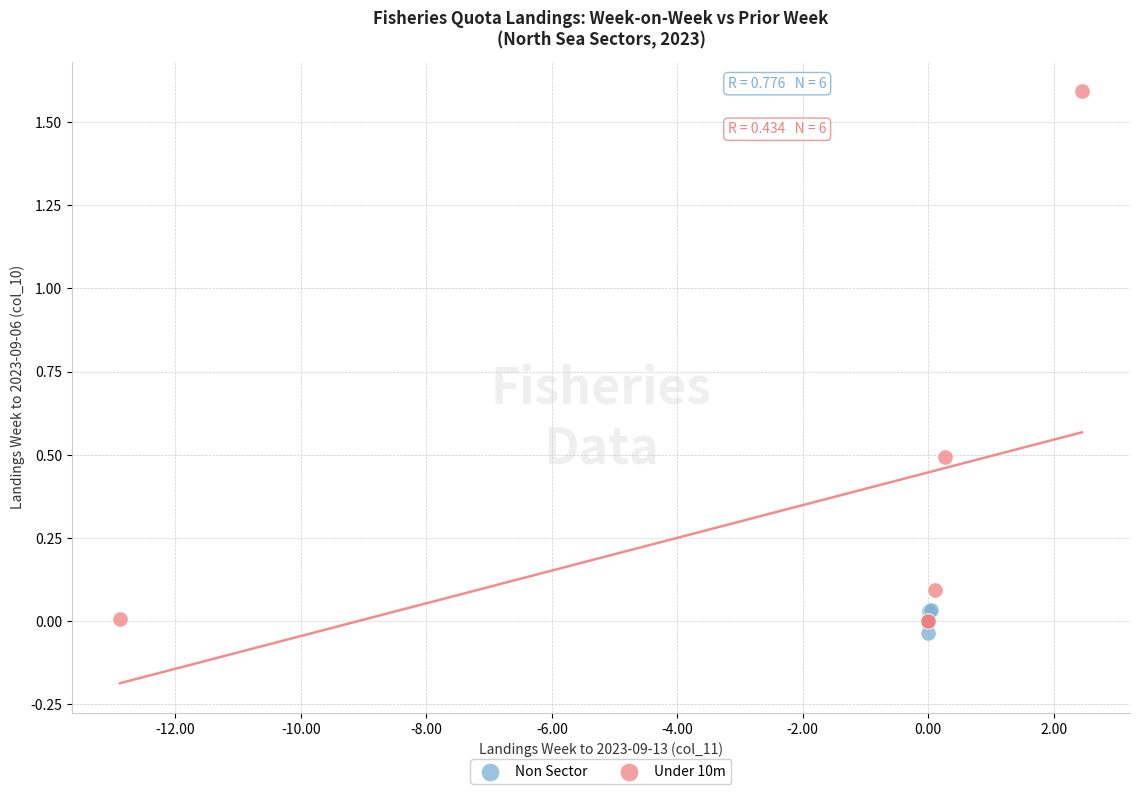

Which series contains the highest Y value?

Under 10m